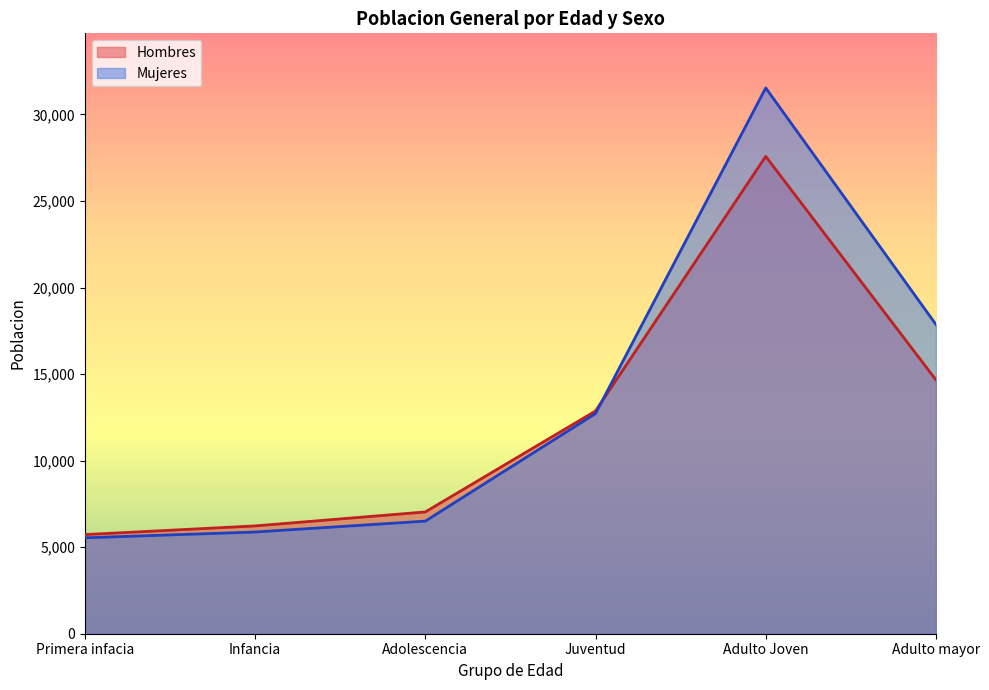

The value of Mujeres at Primera infacia is 8622. True or false?

False